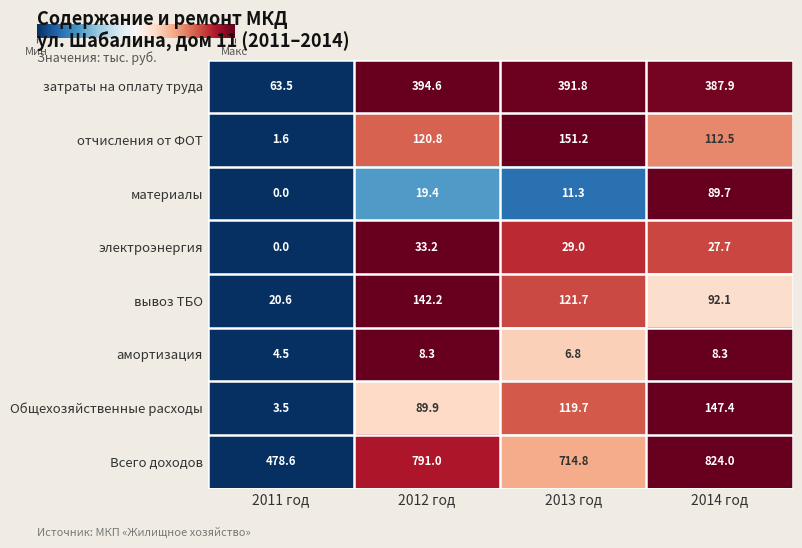

Is it true that вывоз ТБО equals 74.0 at 2013 год?

False